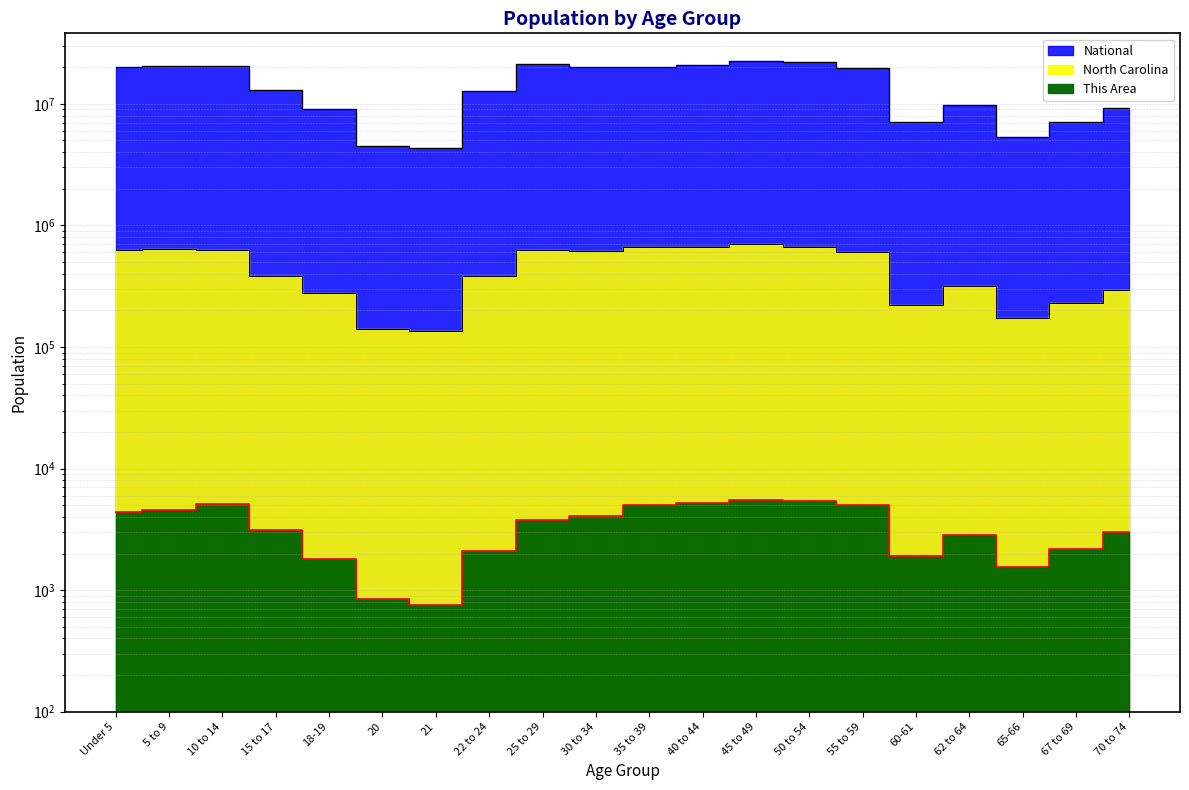

Count the number of data series in this chart.

3